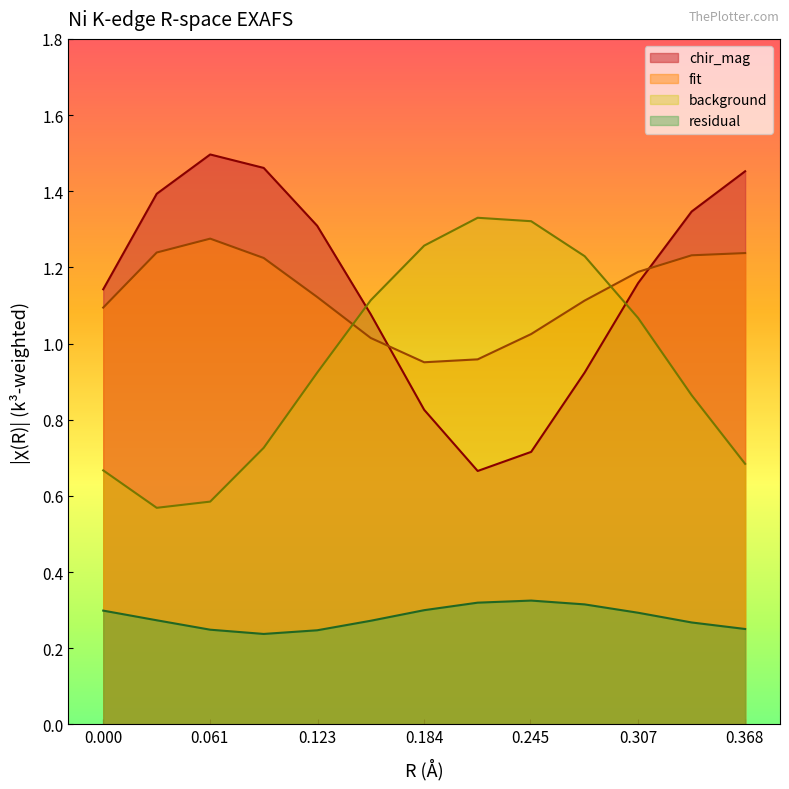

What is the value of the background point at the 5th from the left?

0.9